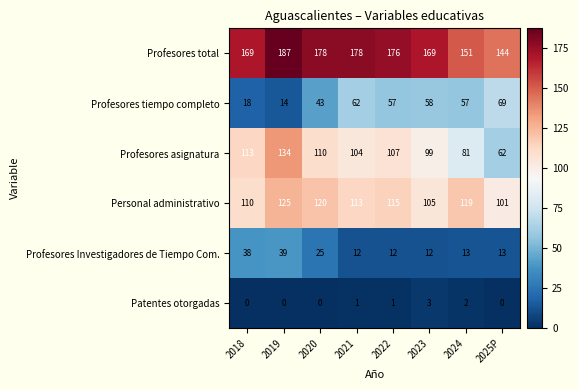

Count the number of data series in this chart.

6